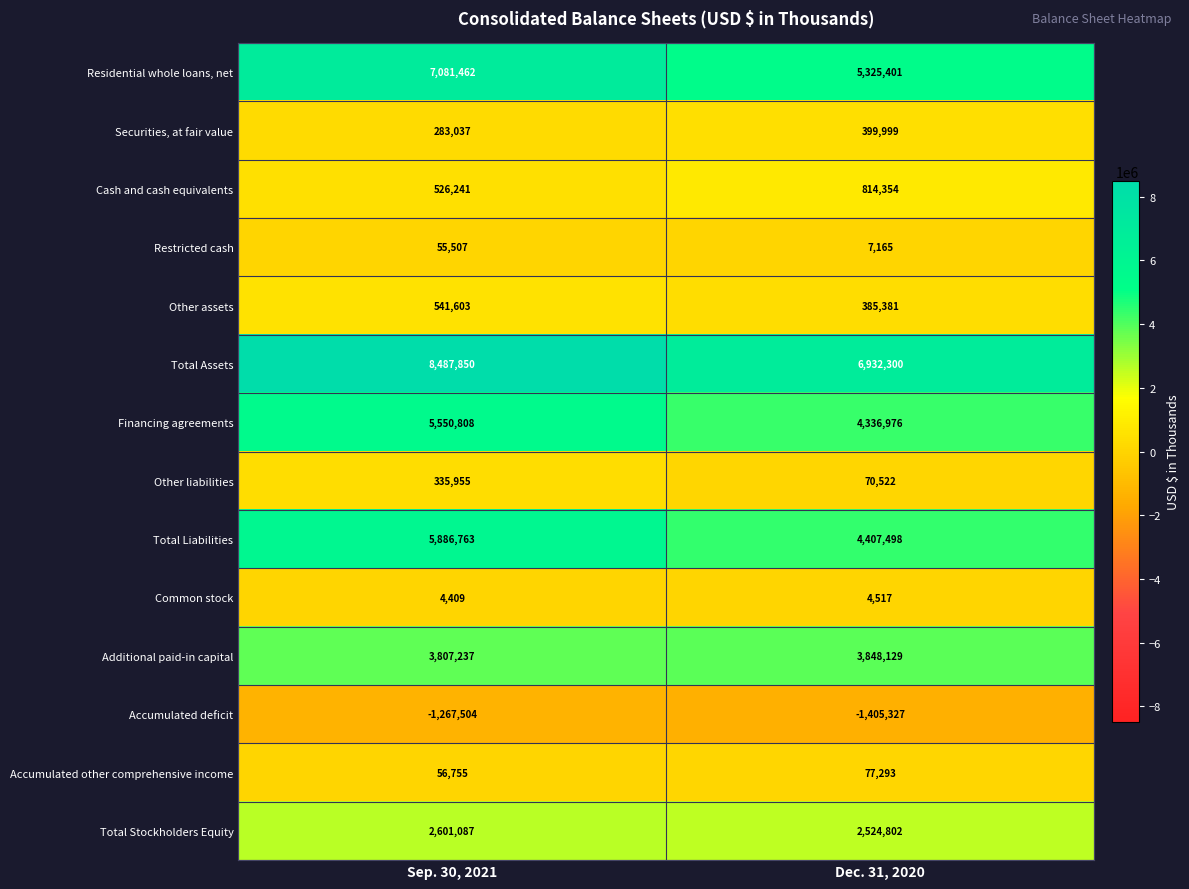

Rank the series at Dec. 31, 2020 from highest to lowest value.

Total Assets, Residential whole loans, net, Total Liabilities, Financing agreements, Additional paid-in capital, Total Stockholders Equity, Cash and cash equivalents, Securities, at fair value, Other assets, Accumulated other comprehensive income, Other liabilities, Restricted cash, Common stock, Accumulated deficit